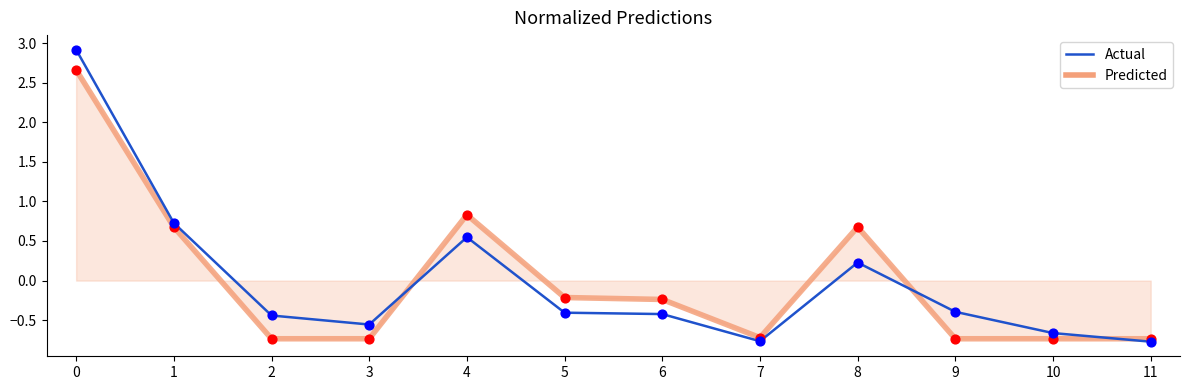

Rank the series by their maximum value, from highest to lowest.

Actual, Predicted